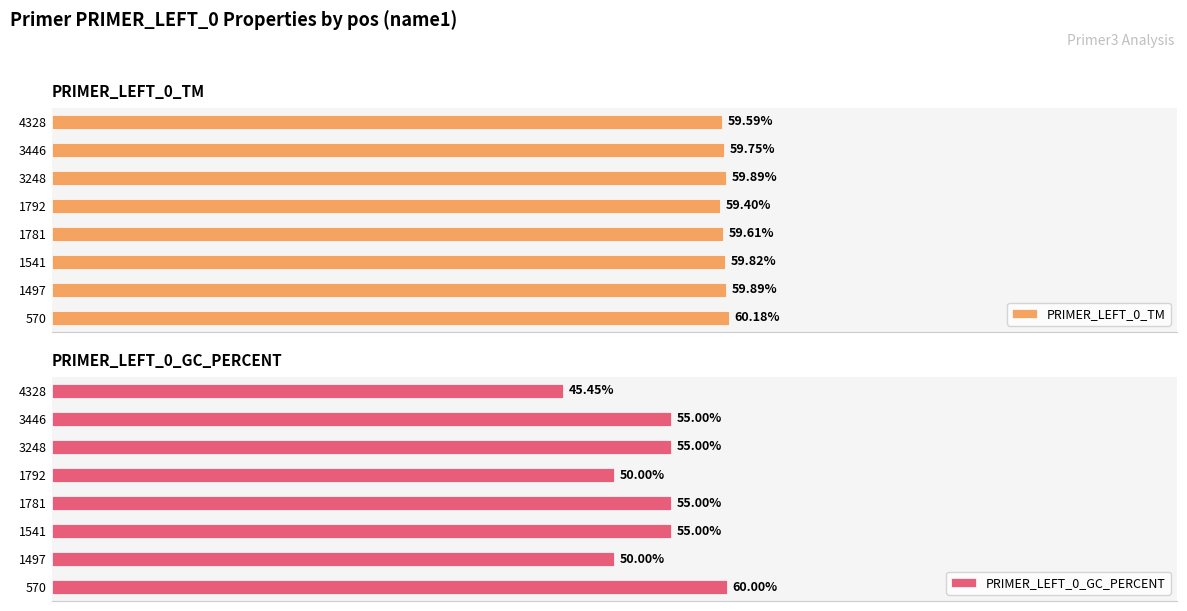

Rank the series by their maximum value, from lowest to highest.

PRIMER_LEFT_0_GC_PERCENT, PRIMER_LEFT_0_TM